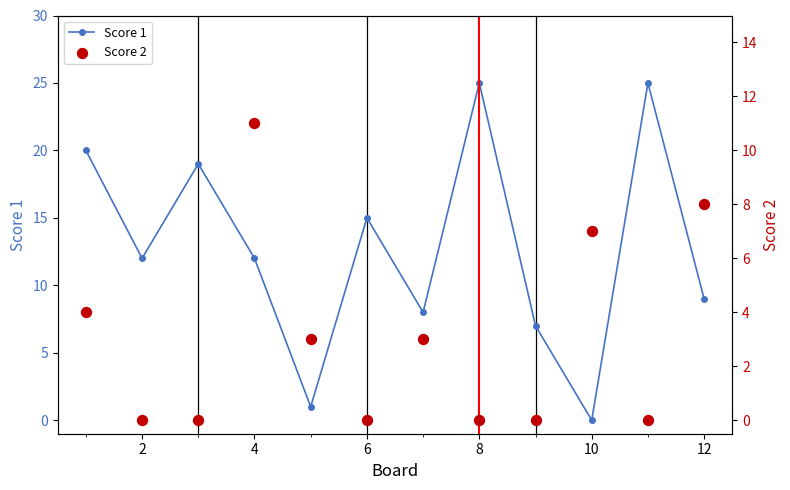

True or false: Score 1 has more than 1 interior local peaks.

True